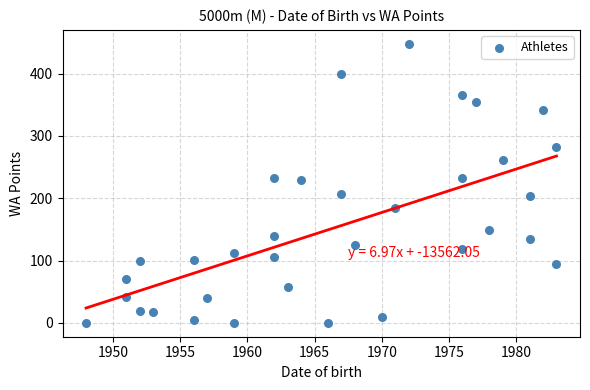

What is the range of X values (max minus min)?

35